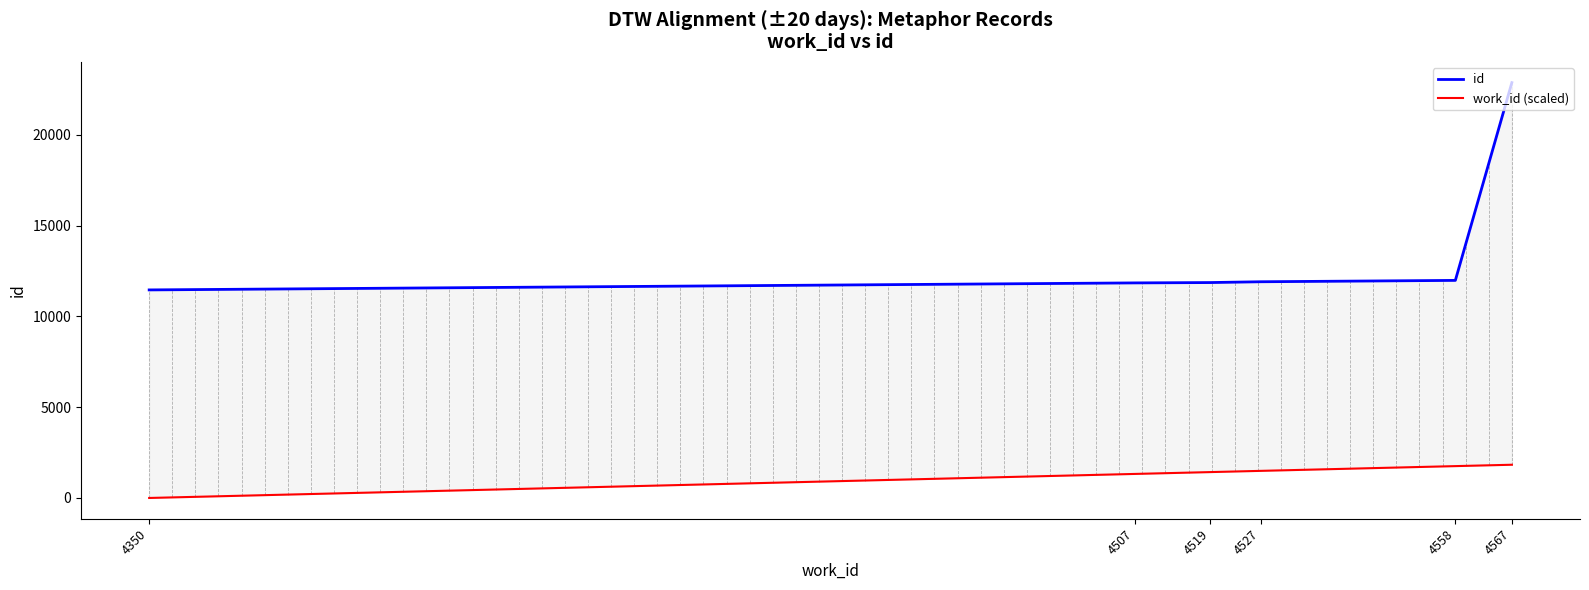

Is the value of id at 4527 greater than the value of work_id (scaled) at 4350?

Yes